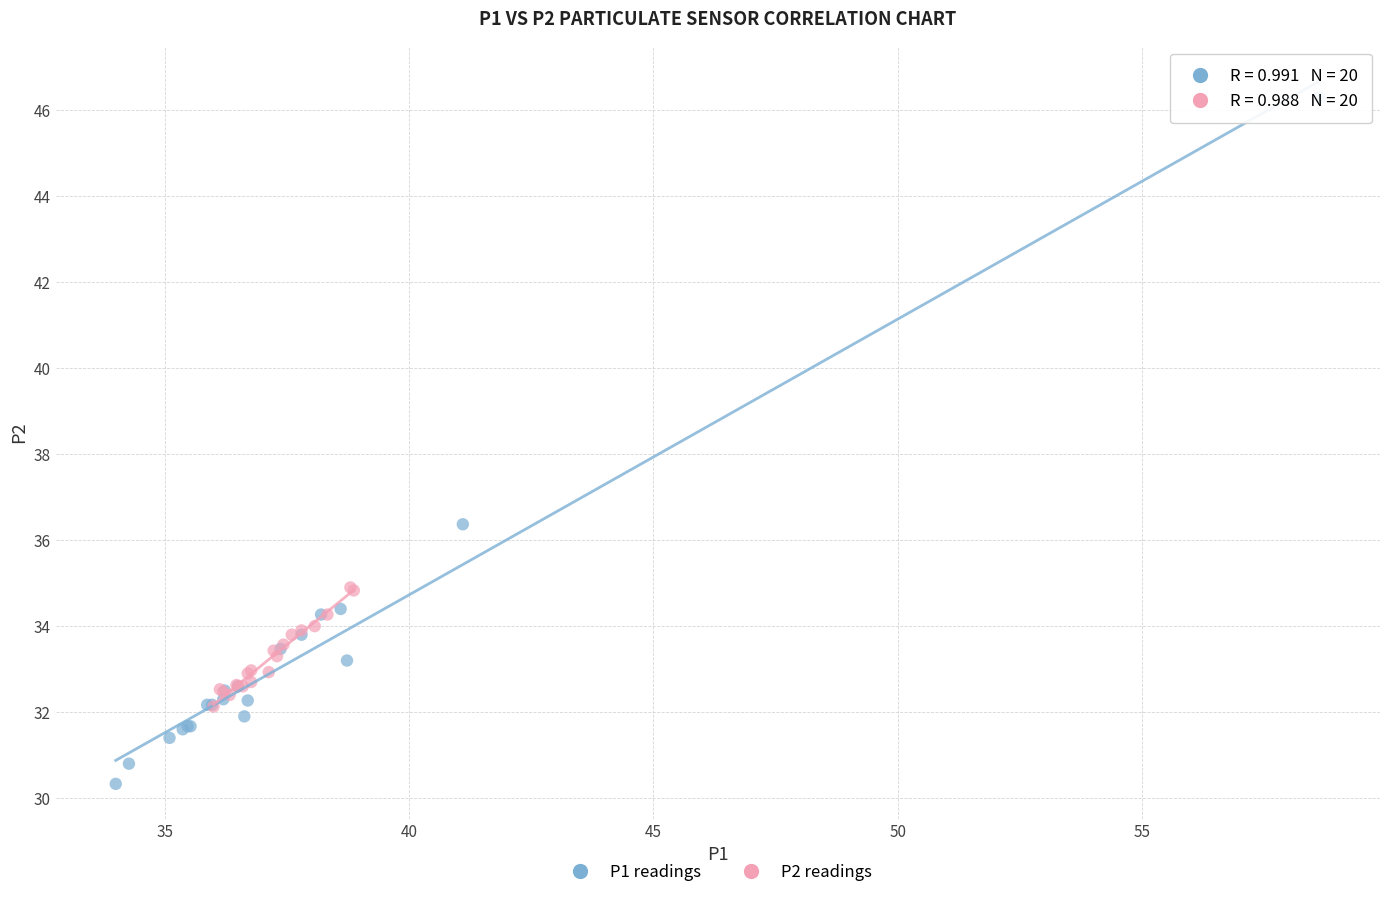

Which series has the largest Y range (max minus min)?

P1 readings